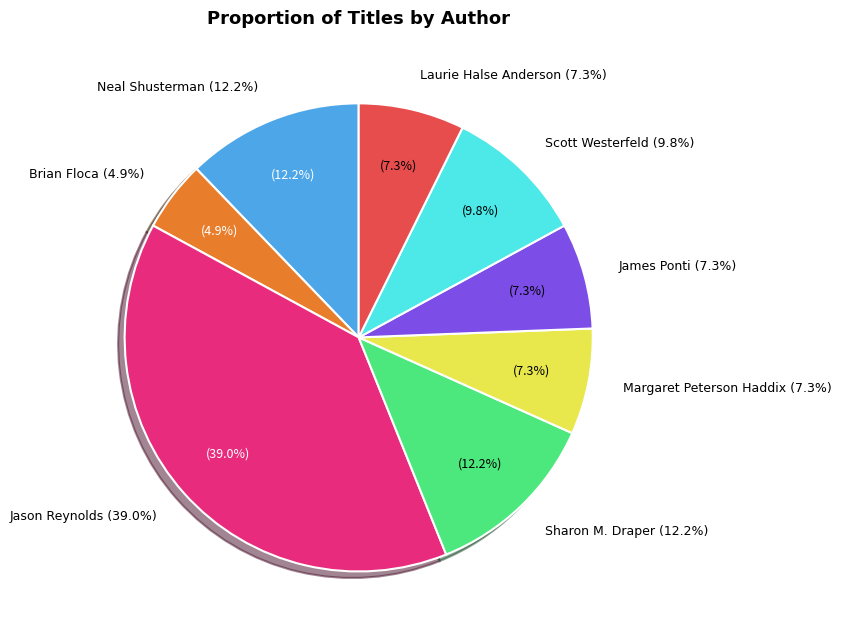

Does any single category account for the majority?

No